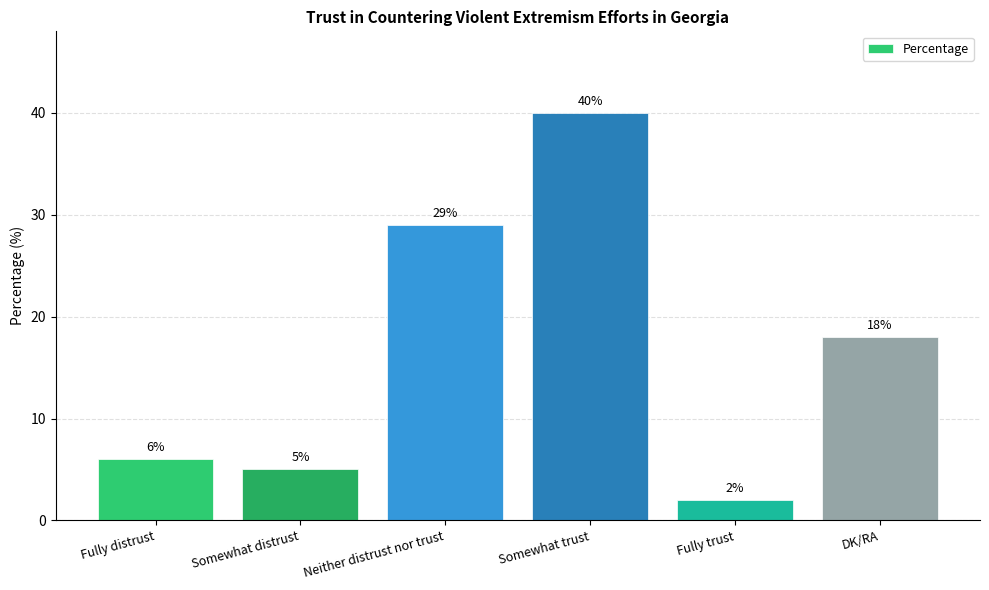

What is the difference between the values at Somewhat distrust and Somewhat trust?

35